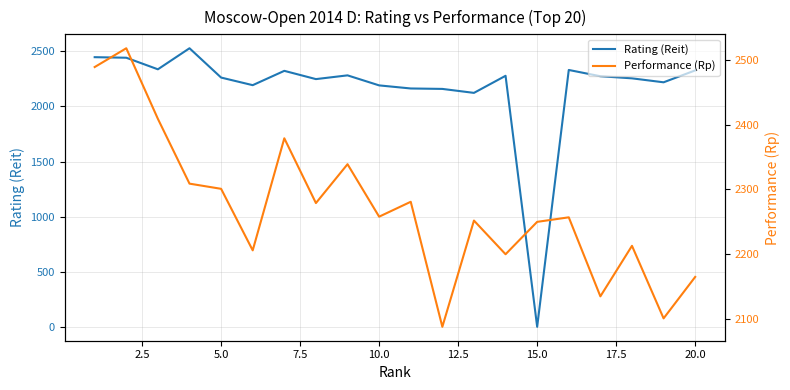

The value of Rating (Reit) at 10.0 is 3197. True or false?

False